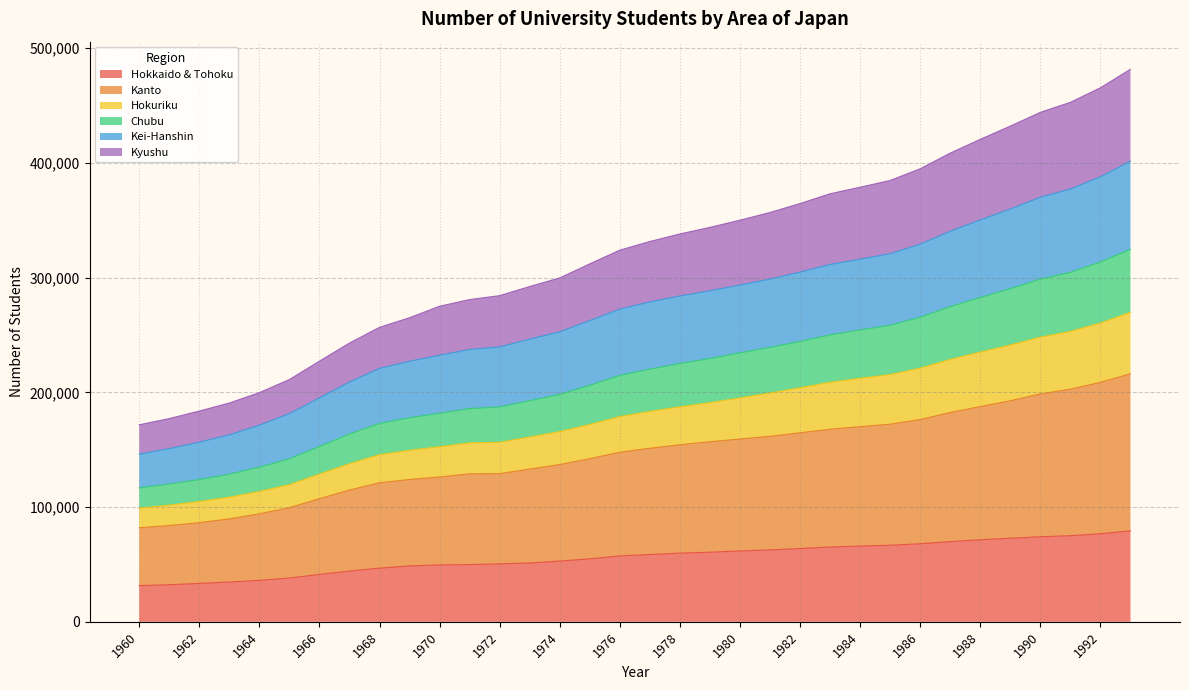

What is the maximum value for Hokkaido & Tohoku?

79257